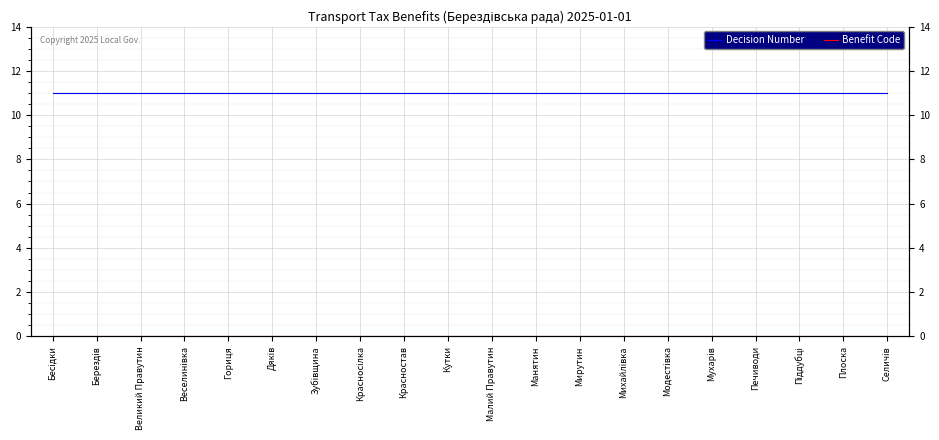

True or false: Decision Number has more than 1 points higher than both neighbors.

False